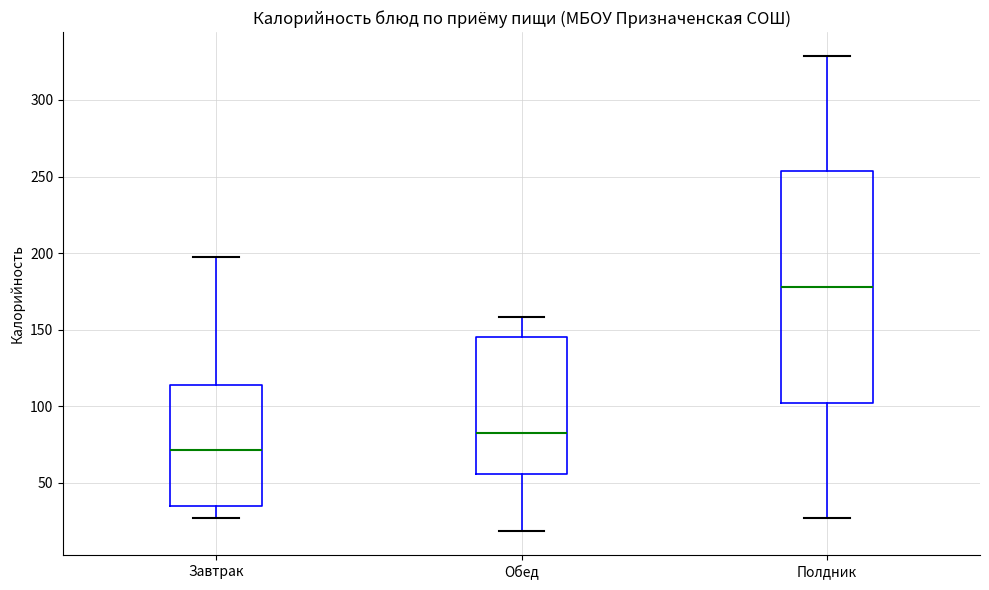

Which box is the tallest, from its lower edge to its upper edge?

Полдник